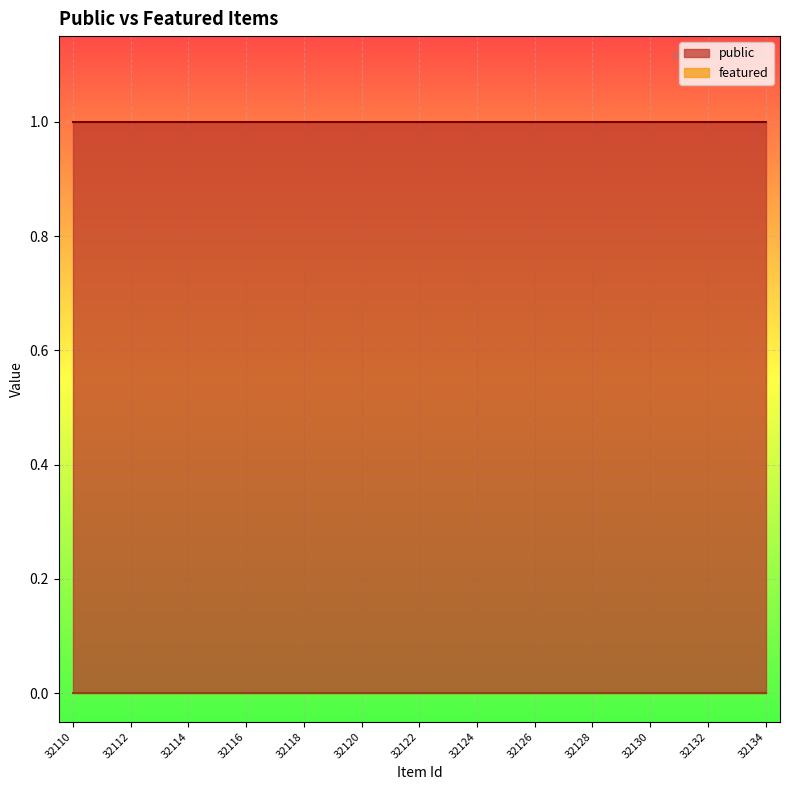

Which series has the largest total across all categories?

public